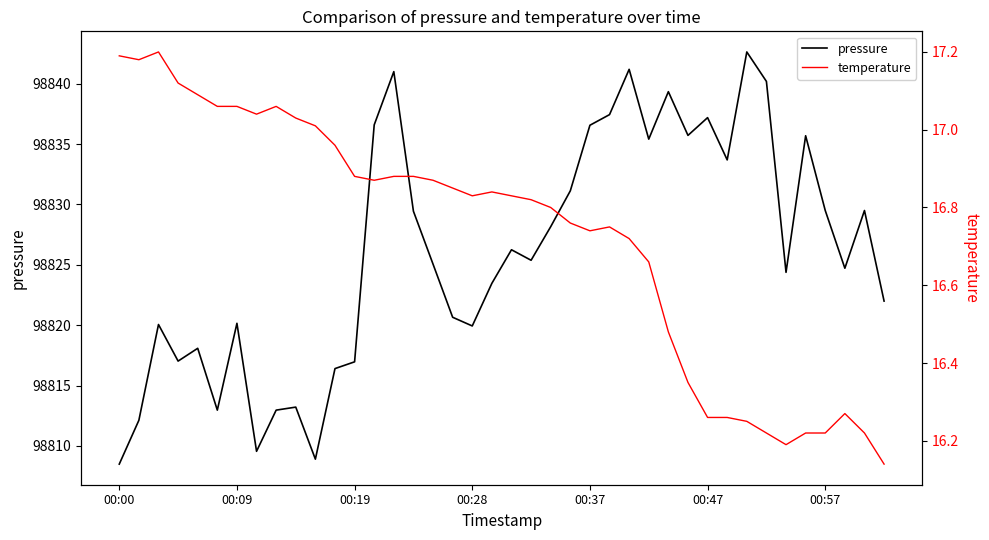

The value of pressure at 00:47 is 151885.6. True or false?

False